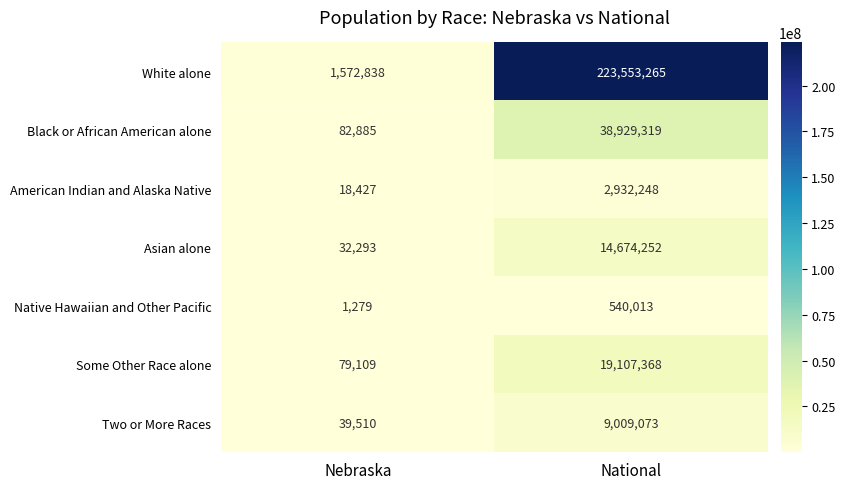

Which series has the widest spread of values?

White alone